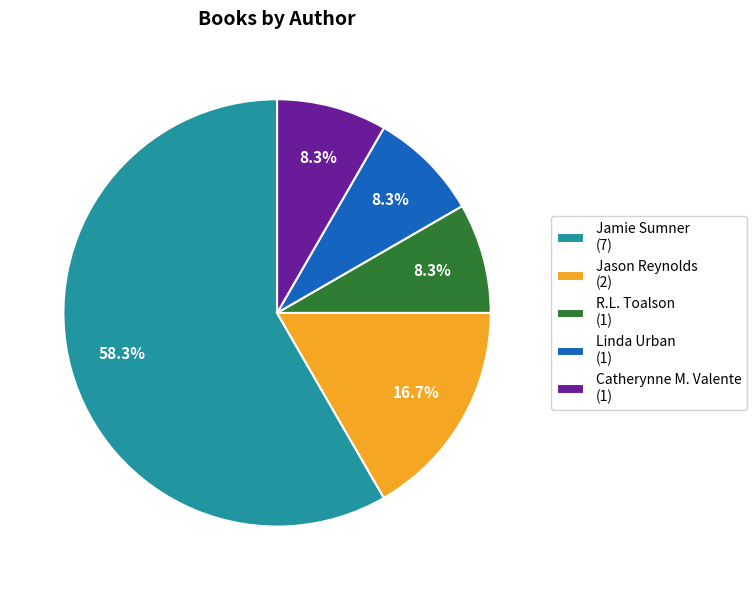

Is there a majority slice in this chart?

Yes